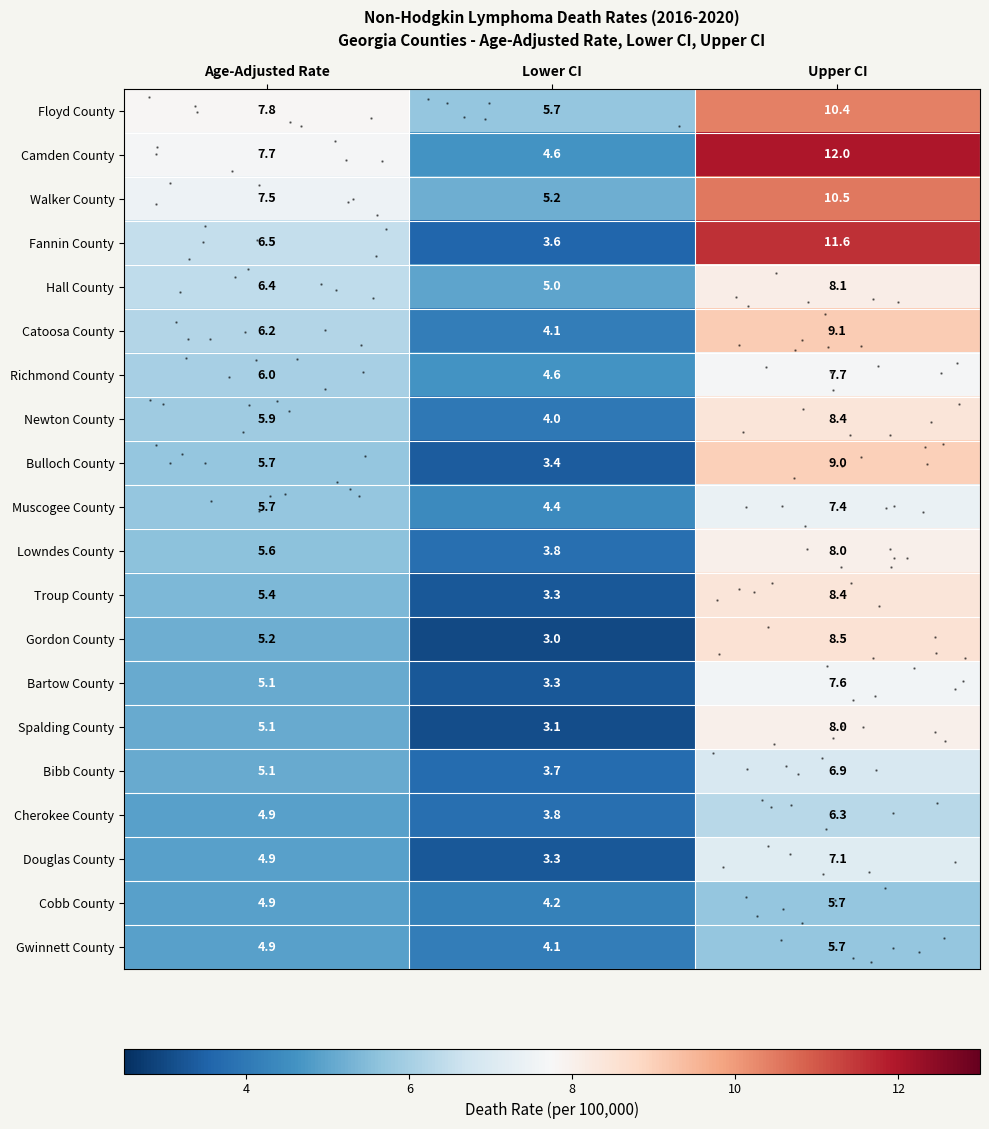

What is the minimum value for row_10?

3.8